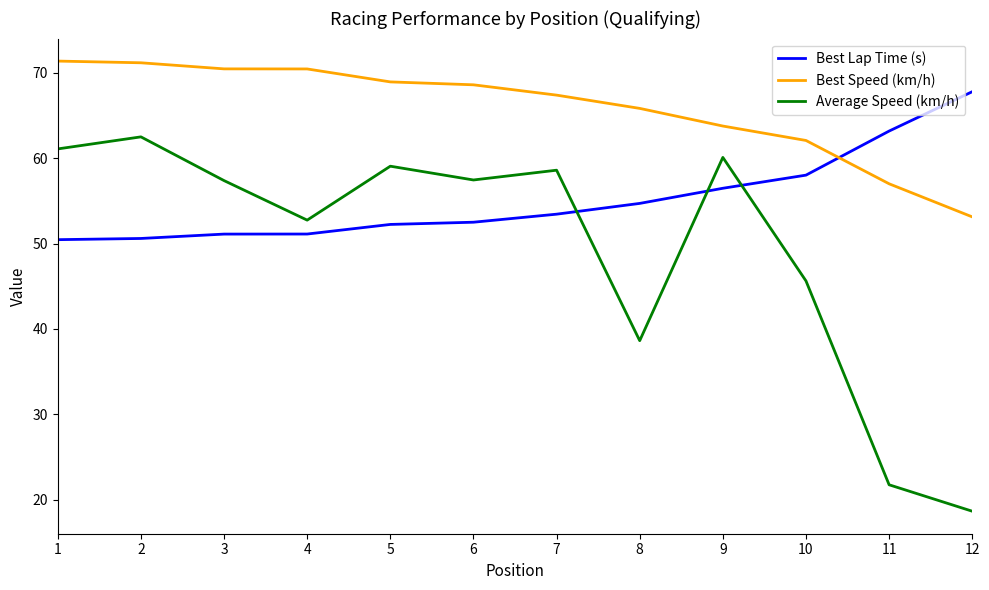

The Best Lap Time (s) series shows 73.8 at 4. True or false?

False